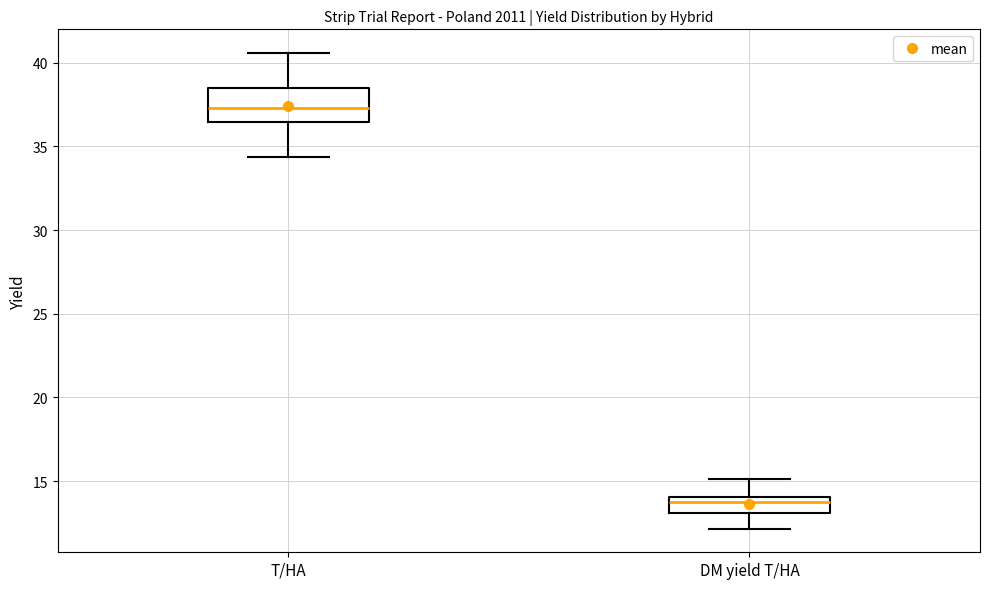

Reading left to right, read every box against the y-axis: the position of its median line, the range the box covers, and the ends of its whiskers. The values are not printed on the chart, so give them approximately, as read against the axis.

T/HA: median 37.5, box 36.5 to 38.5, whiskers 34.5 to 40.5
DM yield T/HA: median 13.5, box 13.0 to 14.0, whiskers 12.0 to 15.0